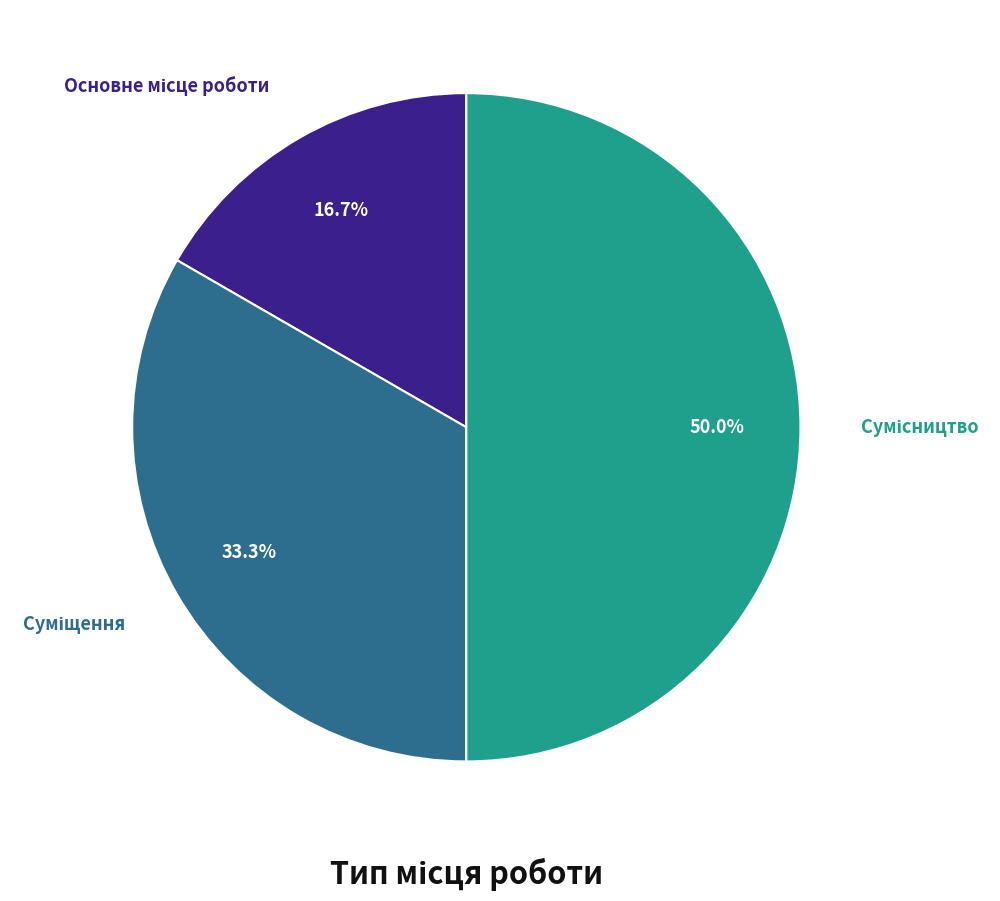

How many segments does this pie chart have?

3